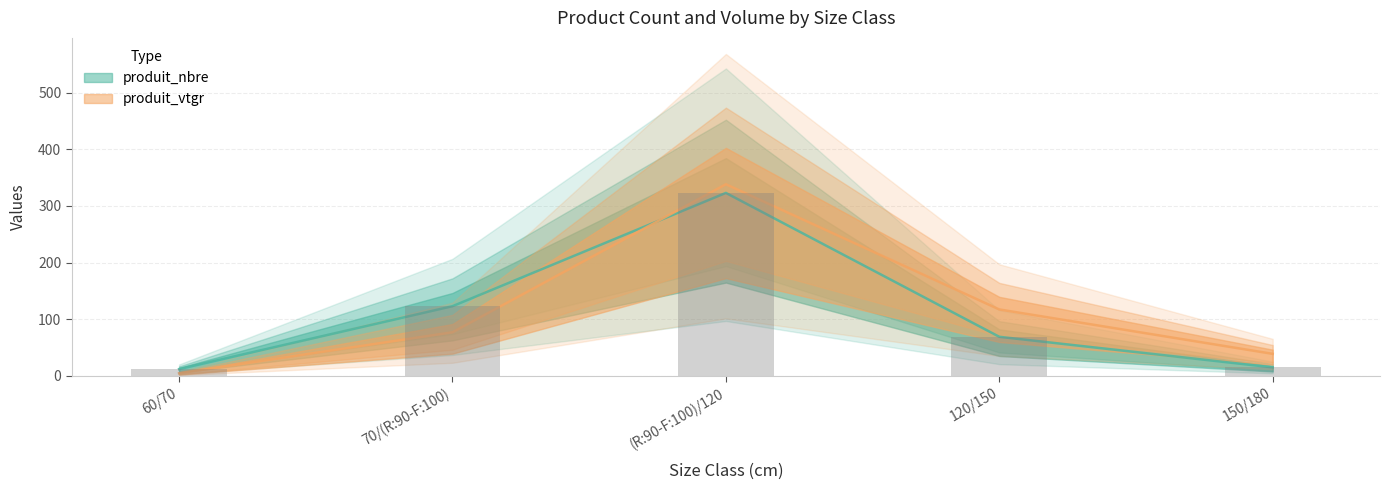

What is the spread (max minus min) of values at 60/70?

7.4